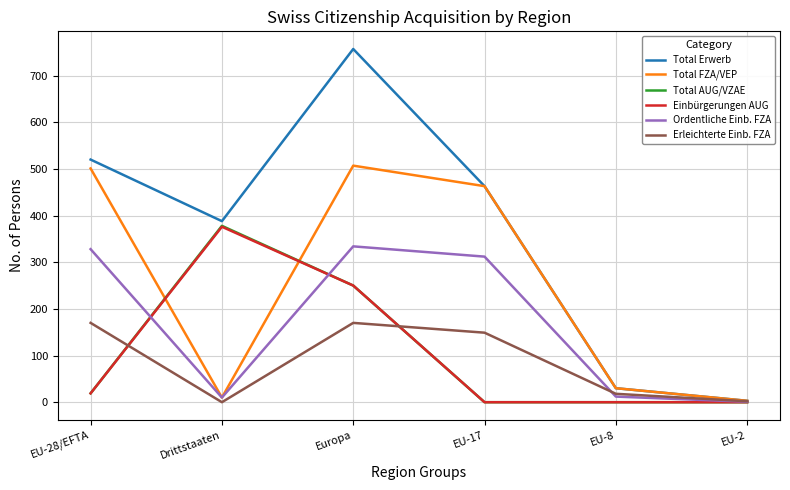

In Erleichterte Einb. FZA, how many points are higher than both neighbors (excluding endpoints)?

1